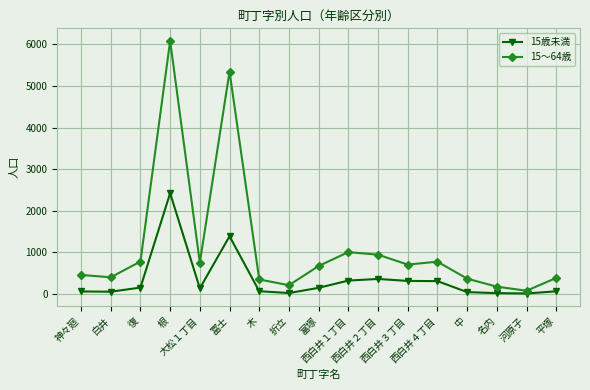

List the series in order of their overall mean, highest first.

15～64歳, 15歳未満